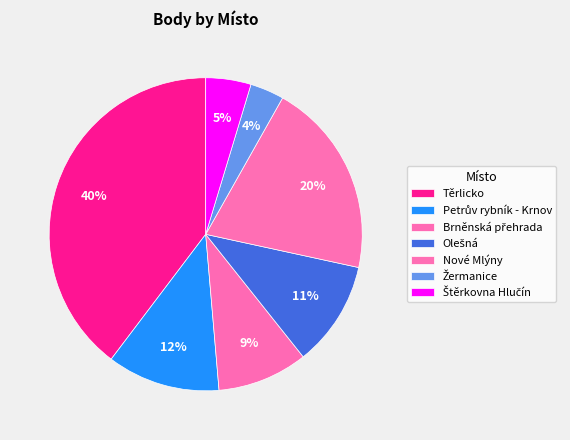

Is it true that Štěrkovna Hlučín is 5% of the pie?

True